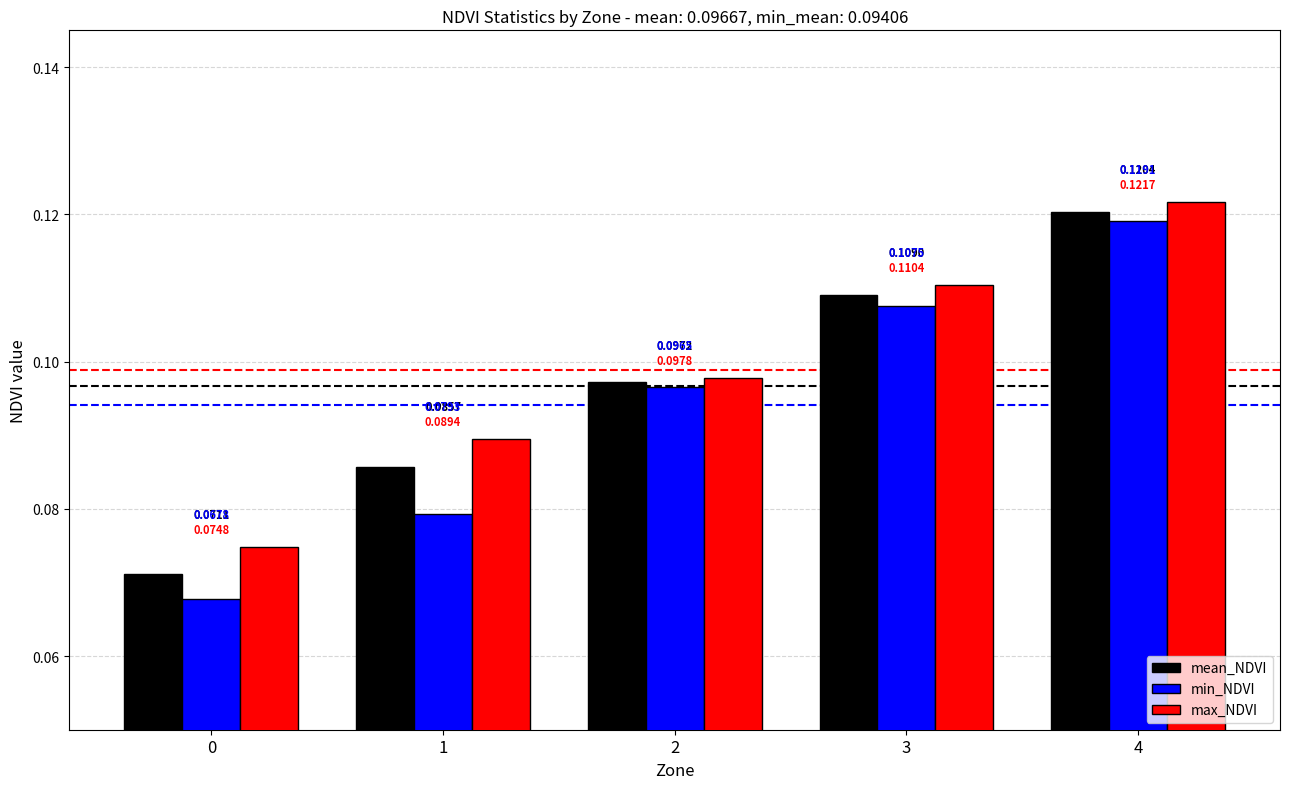

List the series in order of their overall mean, lowest first.

min_NDVI, mean_NDVI, max_NDVI